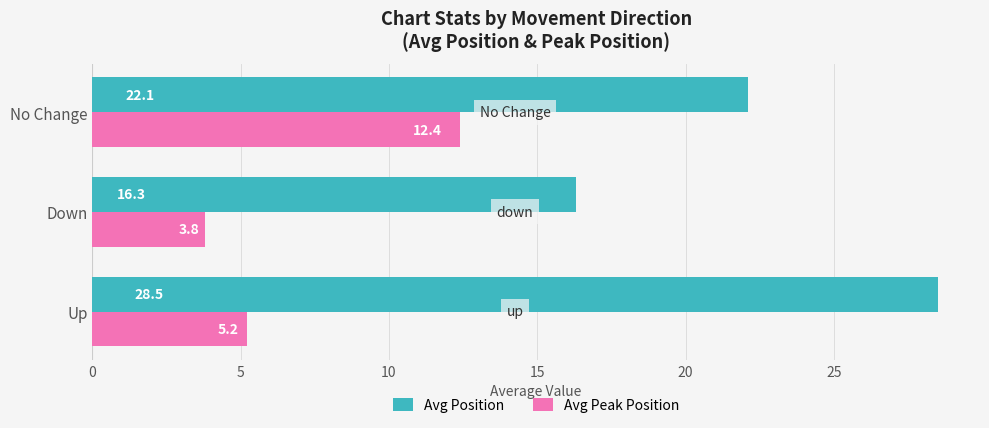

What are all the series names shown in the legend?

Avg Position, Avg Peak Position